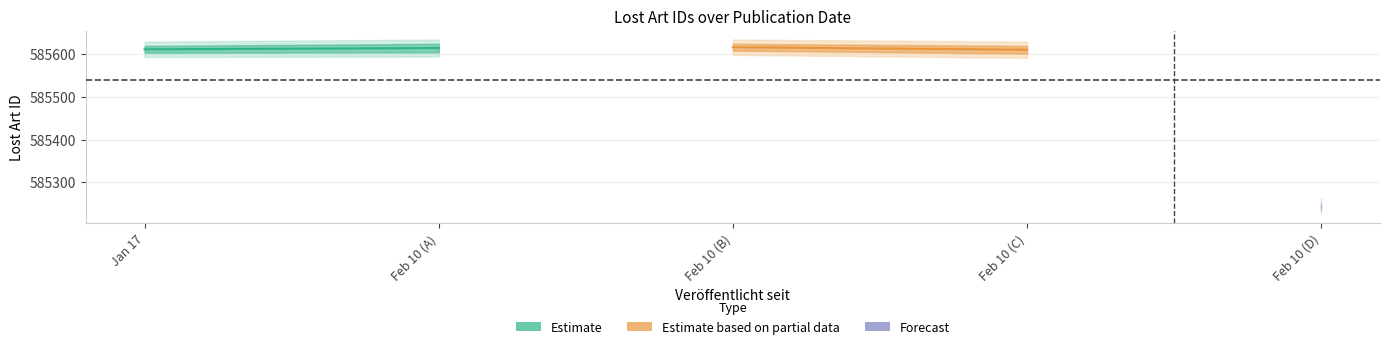

What is the sum of the partial_mid values at Feb 10 (B) and Feb 10 (C)?

1171228